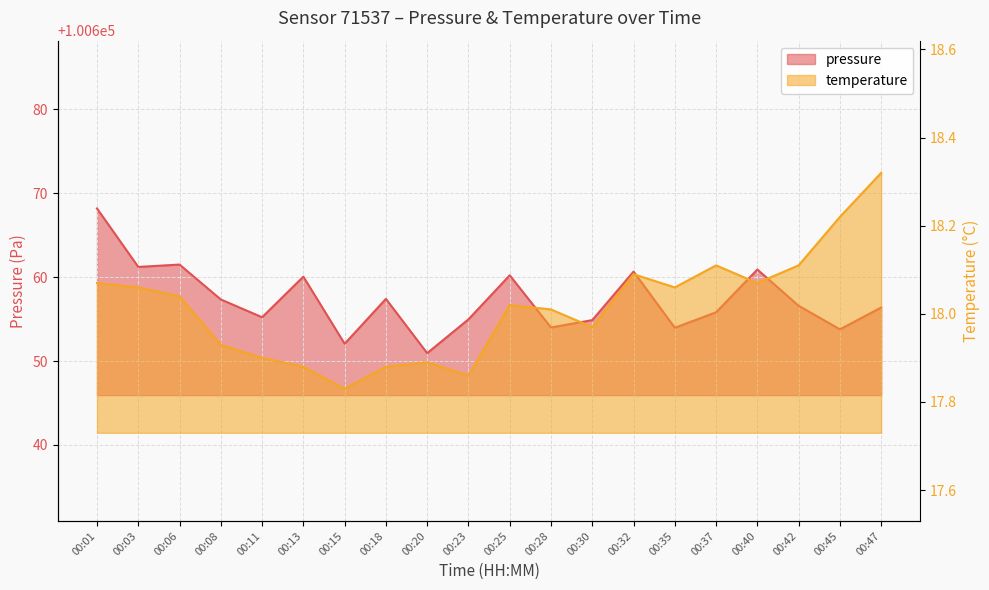

What is the value of the pressure point at the 15th from the left?

100654.0